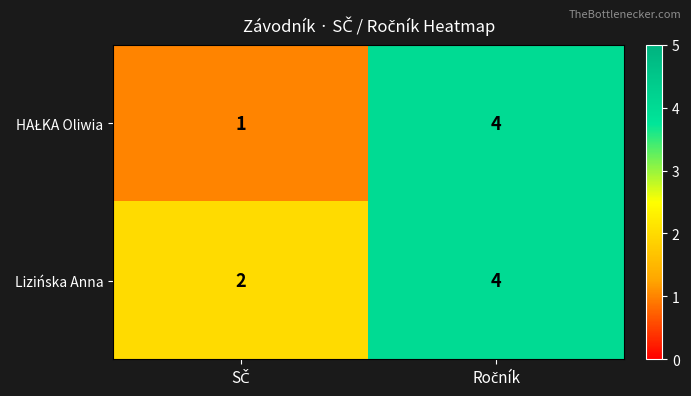

What is the sum of all Lizińska Anna values?

6